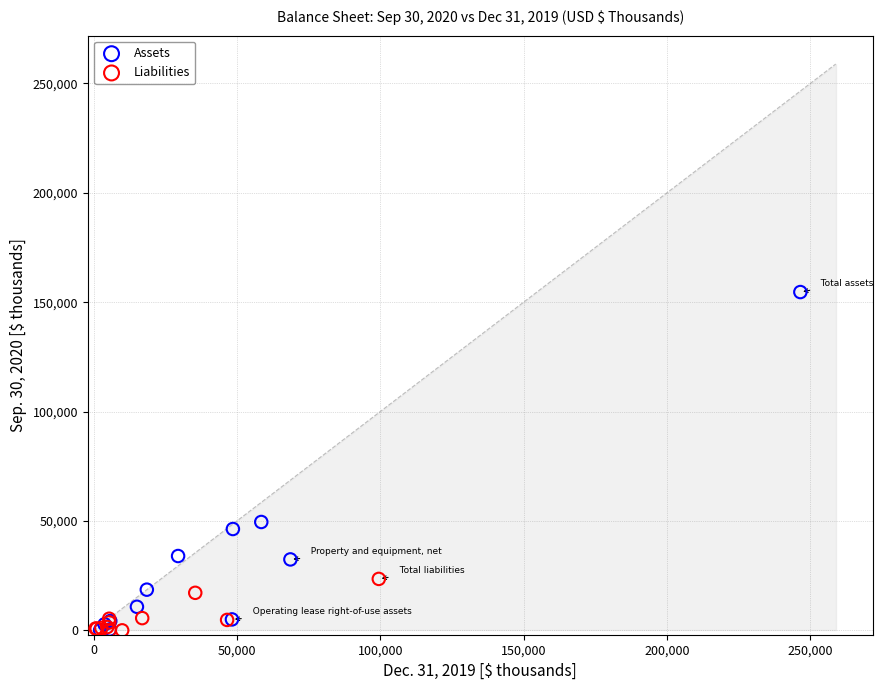

What are all the series names shown in the legend?

Assets, Liabilities